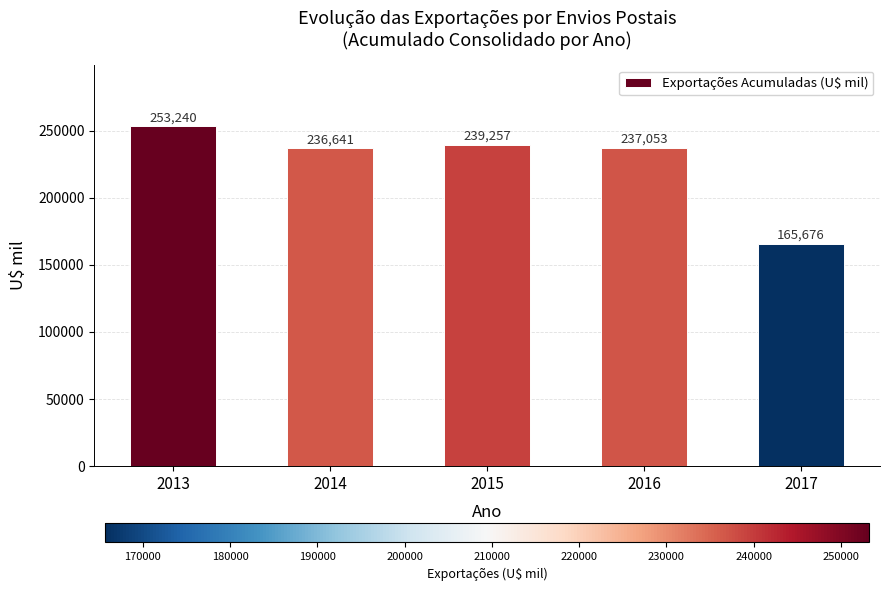

How many bars are there in total?

5